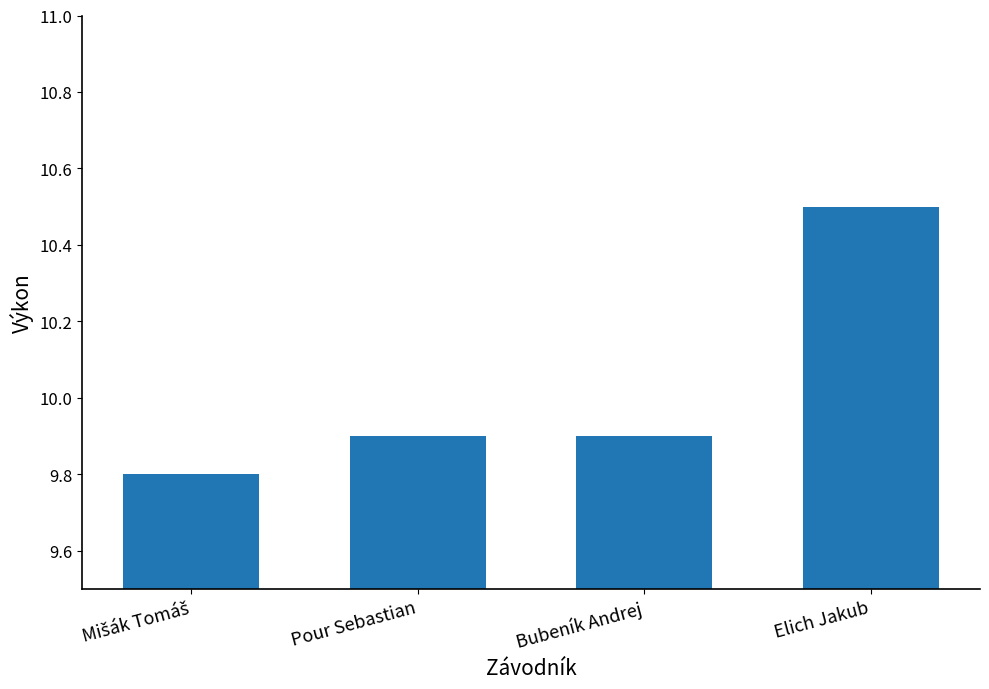

Reading left to right, transcribe all the data shown in this chart.

9.8	9.9	9.9	10.5